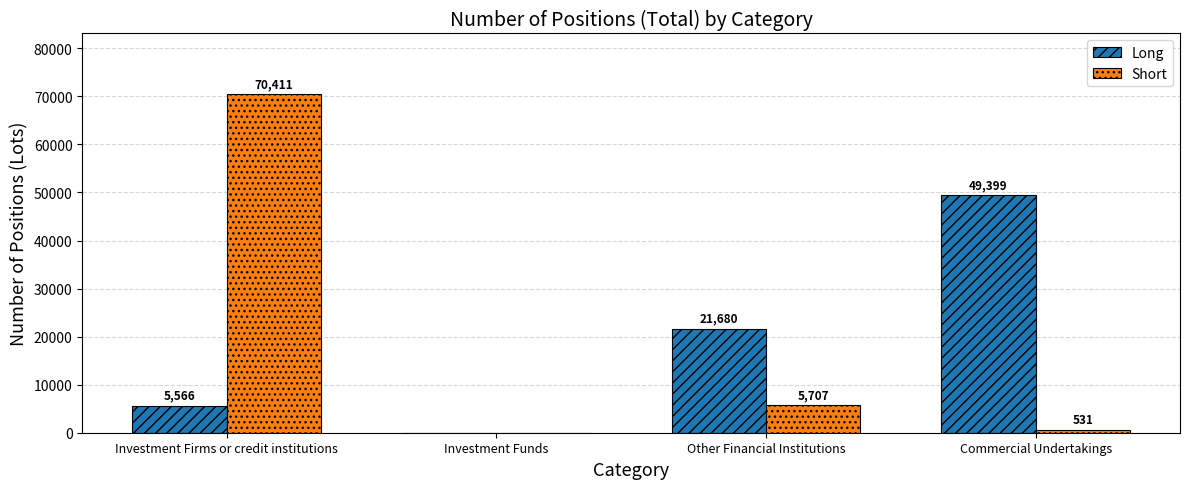

How many positive values does the Long series have?

3